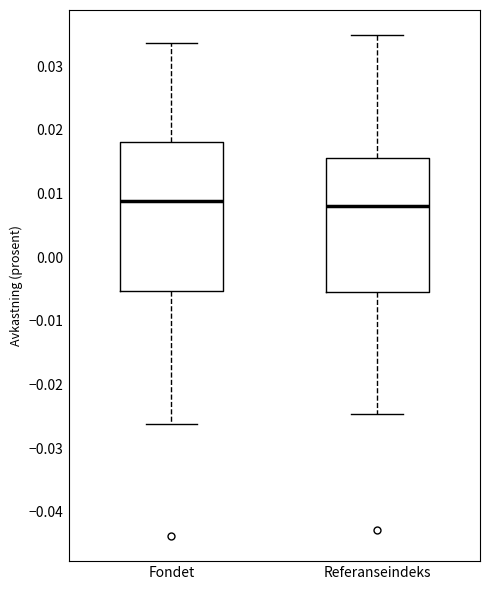

Reading left to right, transcribe this box plot: for each box, give where its median line is, the range the box spans, and where its two whiskers end, as read against the y-axis. The values are not printed on the chart, so give them approximately, as read against the axis.

Fondet: median 0.009, box -0.005 to 0.018, whiskers -0.026 to 0.034
Referanseindeks: median 0.008, box -0.005 to 0.016, whiskers -0.025 to 0.035